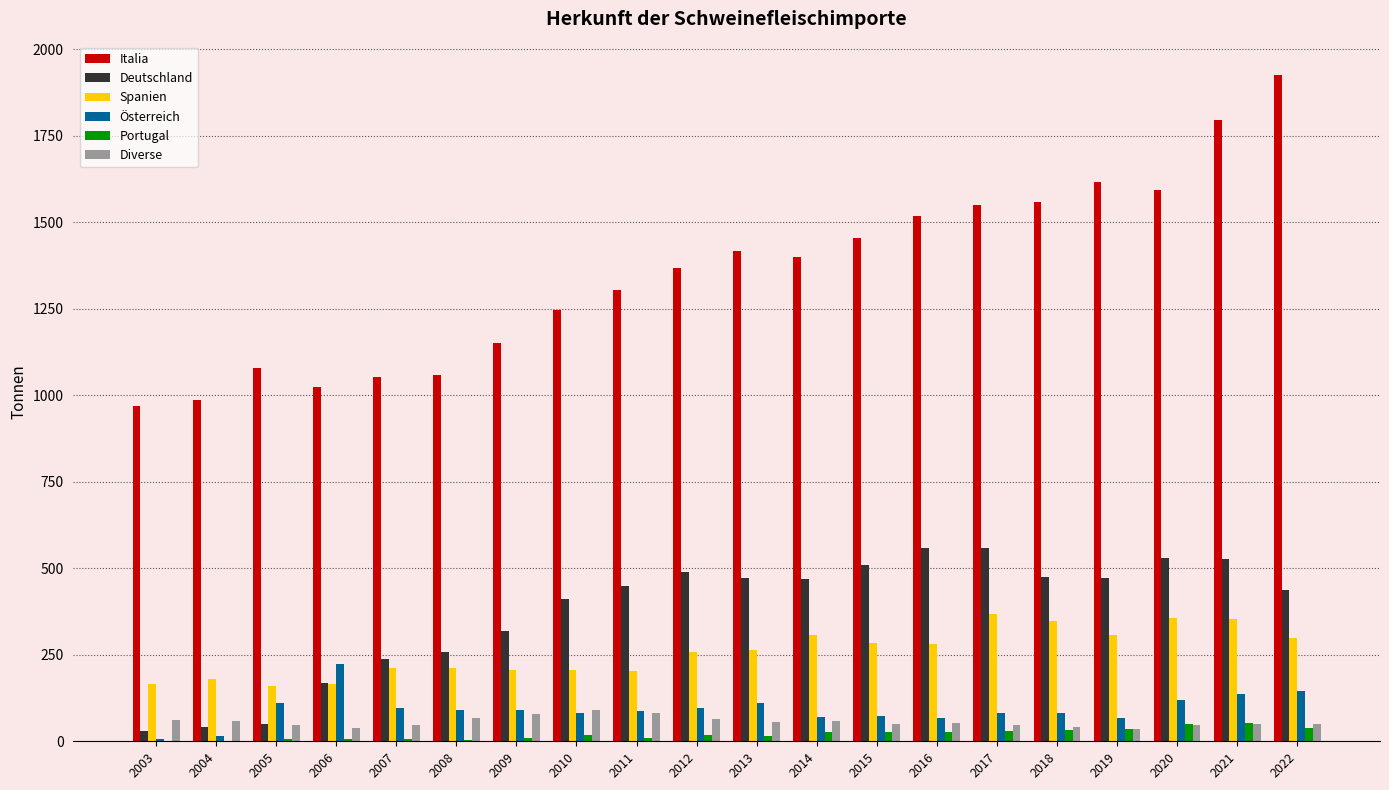

Which label corresponds to the largest value in the chart?

2022